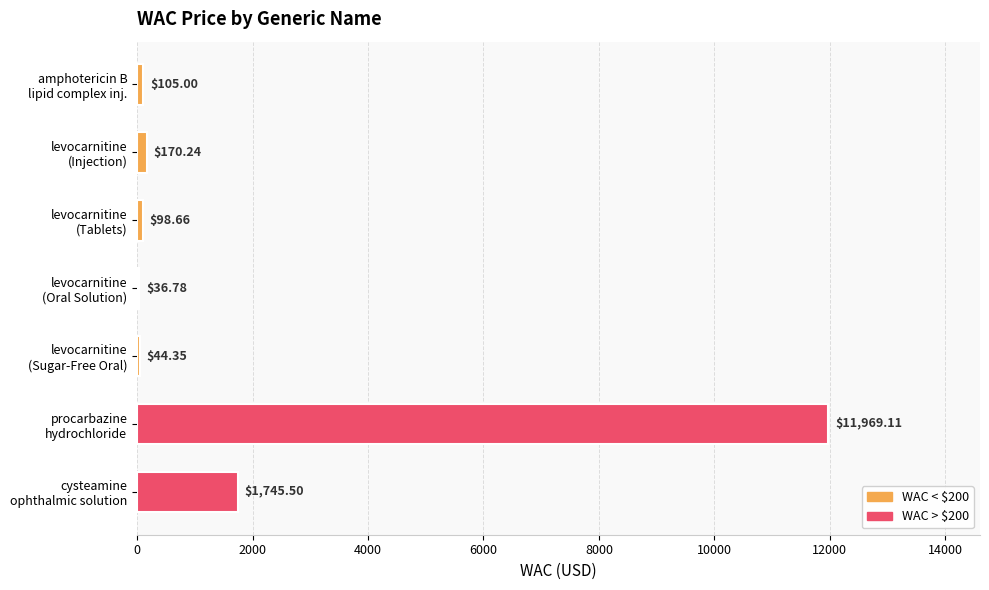

What is the sum of all values?

14169.6